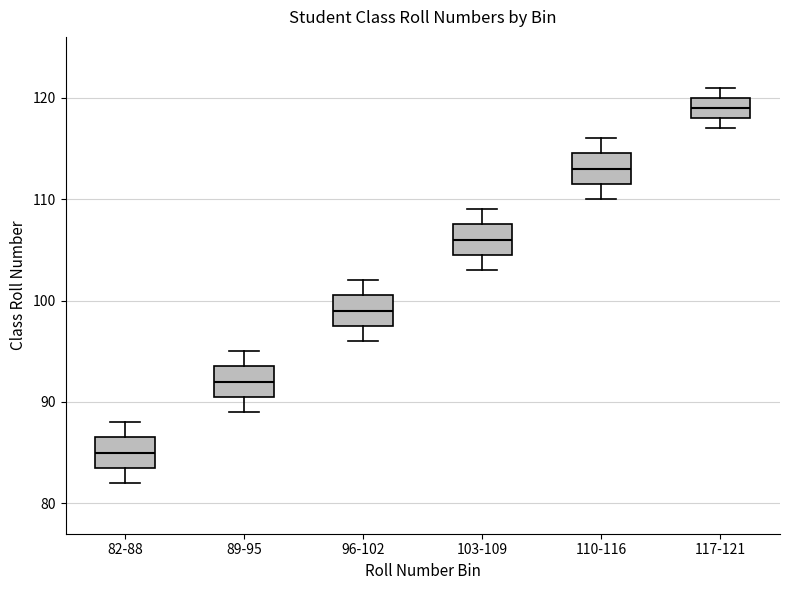

Reading left to right, read every box against the y-axis: the position of its median line, the range the box covers, and the ends of its whiskers. The values are not printed on the chart, so give them approximately, as read against the axis.

82-88: median 85, box 84 to 87, whiskers 82 to 88
89-95: median 92, box 91 to 94, whiskers 89 to 95
96-102: median 99, box 98 to 101, whiskers 96 to 102
103-109: median 106, box 105 to 108, whiskers 103 to 109
110-116: median 113, box 112 to 115, whiskers 110 to 116
117-121: median 119, box 118 to 120, whiskers 117 to 121